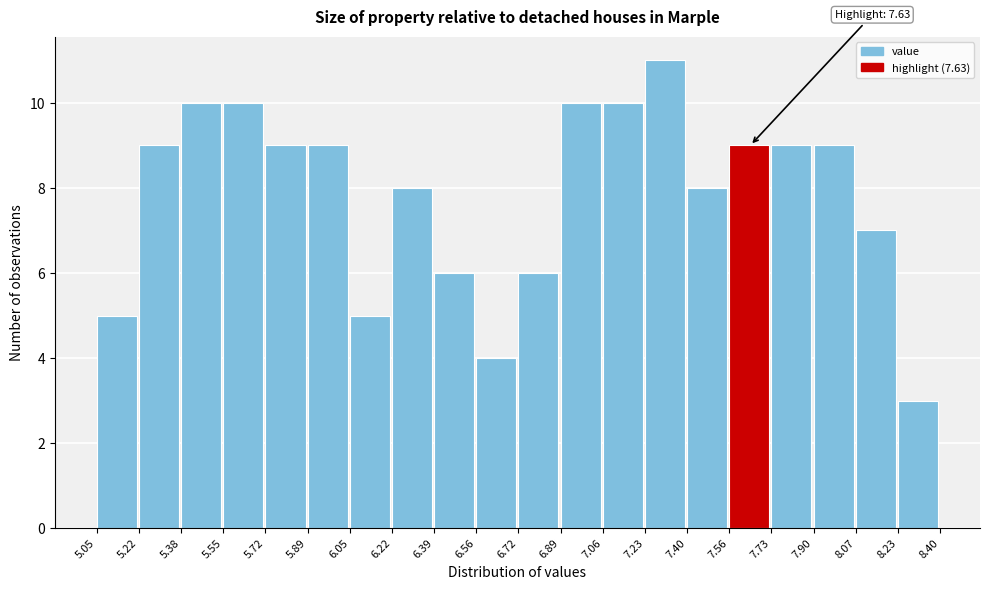

Over which range of the x-axis is the bar tallest?

7.23 to 7.40